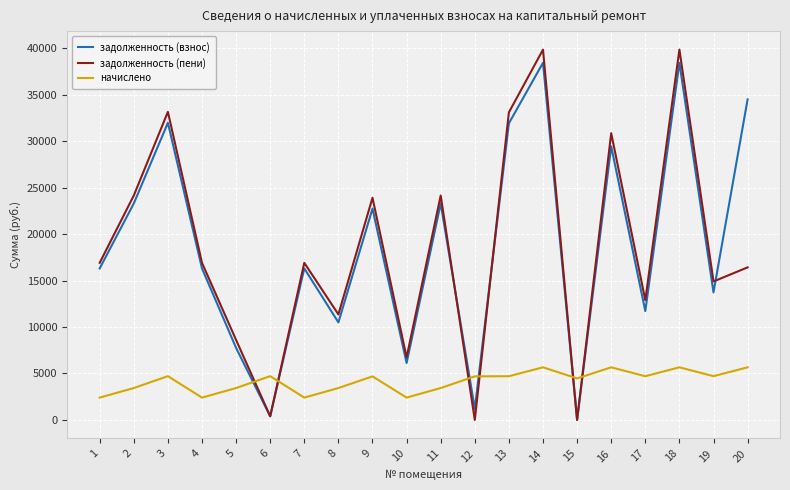

How many times do начислено and задолженность (взнос) cross each other?

6